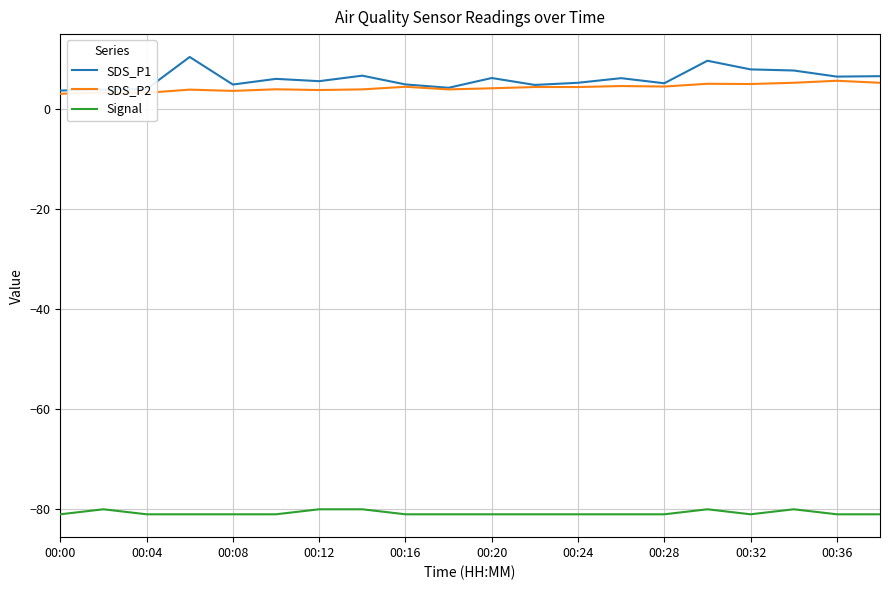

True or false: Signal has more than 1 interior local peaks.

True